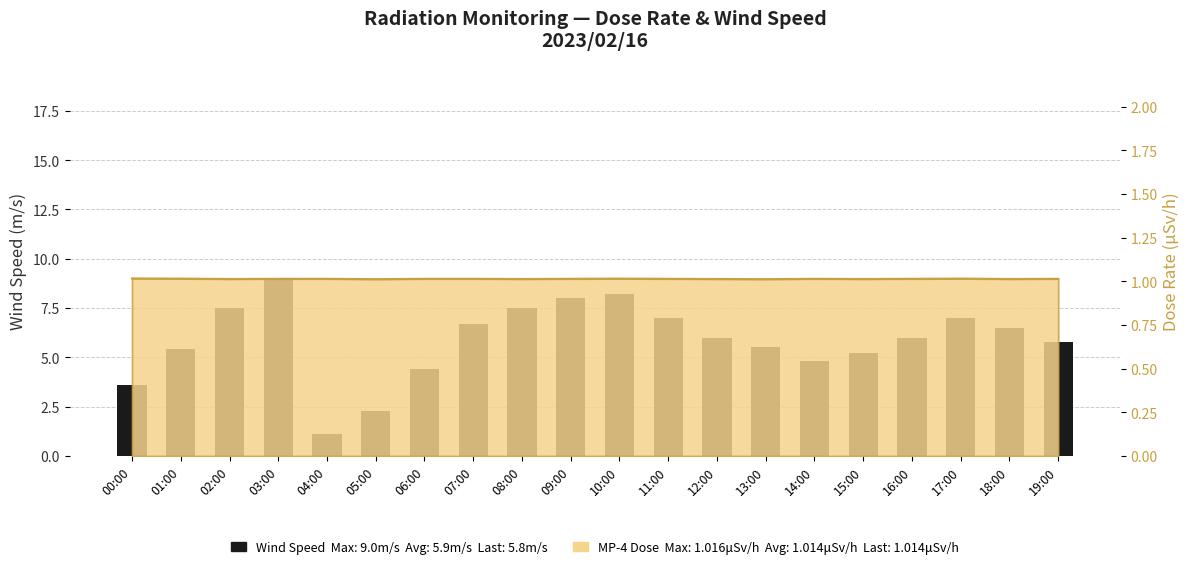

At which label is the value closest to 5?

14:00